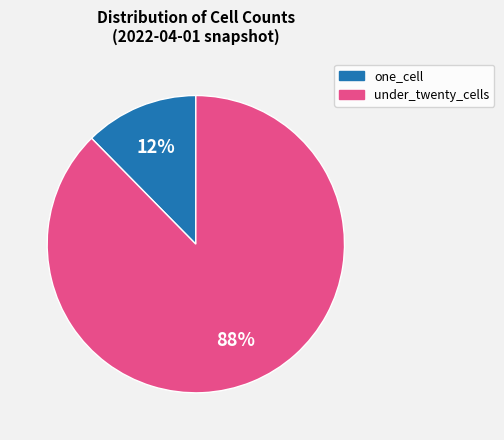

Which slice is the largest?

under_twenty_cells